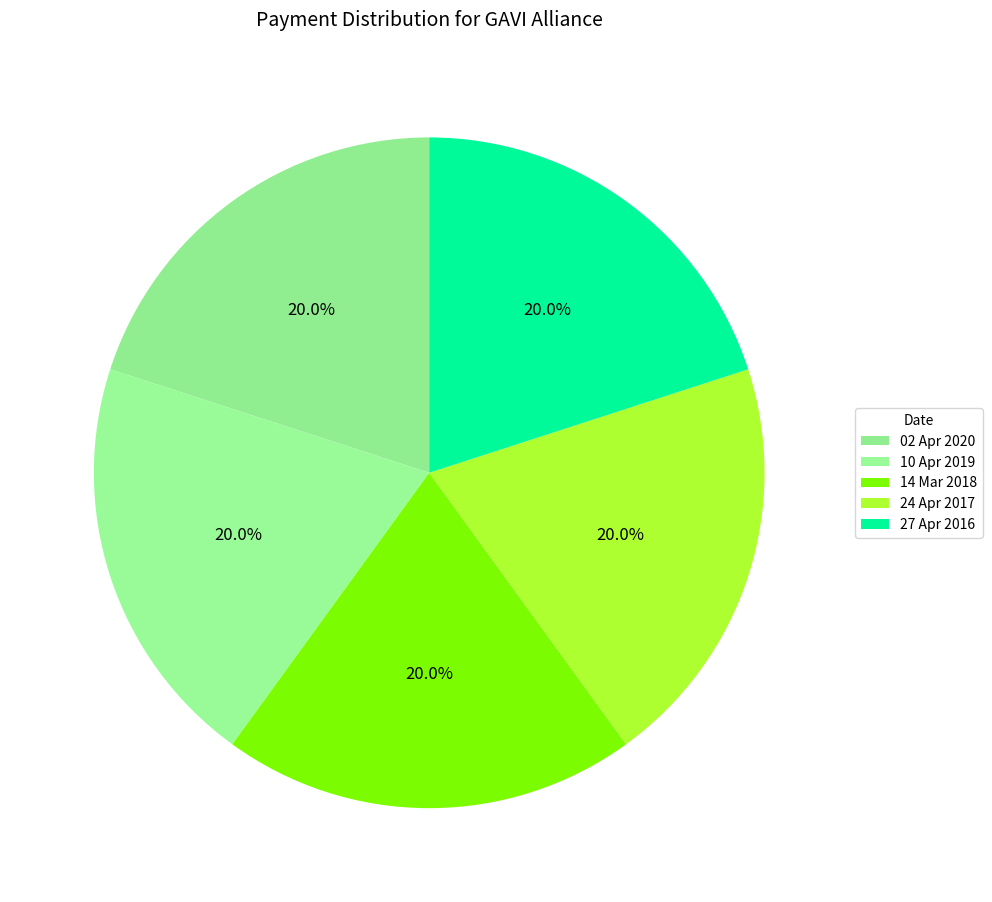

How many slices are in this pie chart?

5